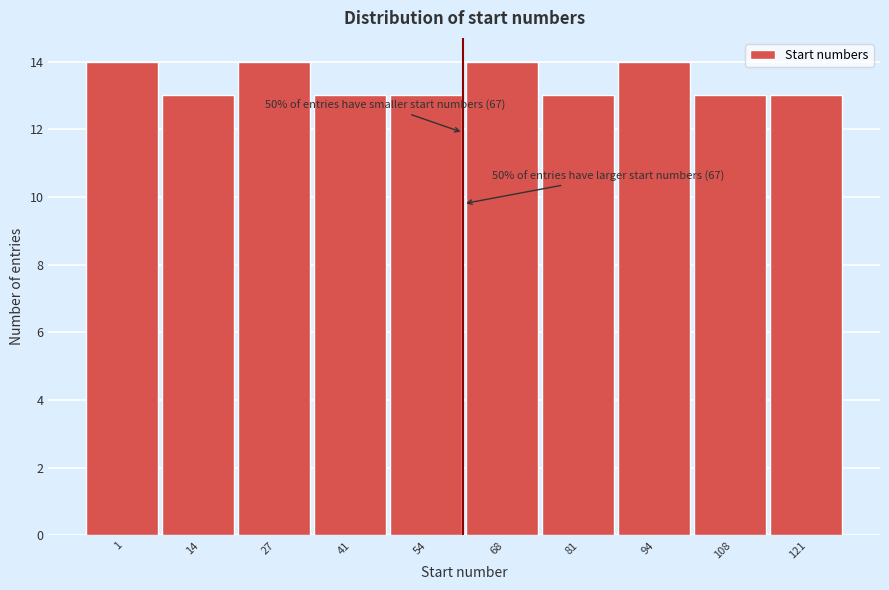

Reading left to right, extract all data points from this chart.

14	13	14	13	13	14	13	14	13	13